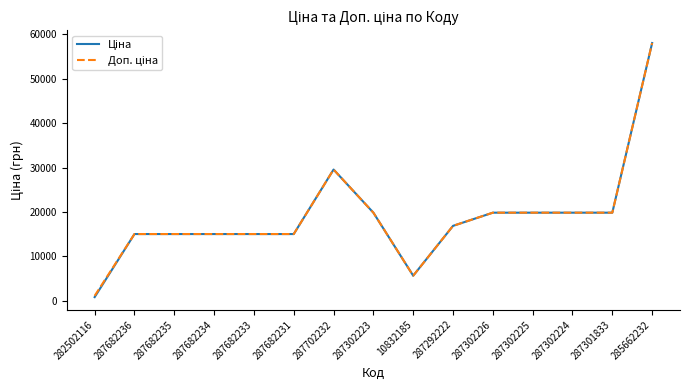

Which category has the lowest value across all series?

282502116